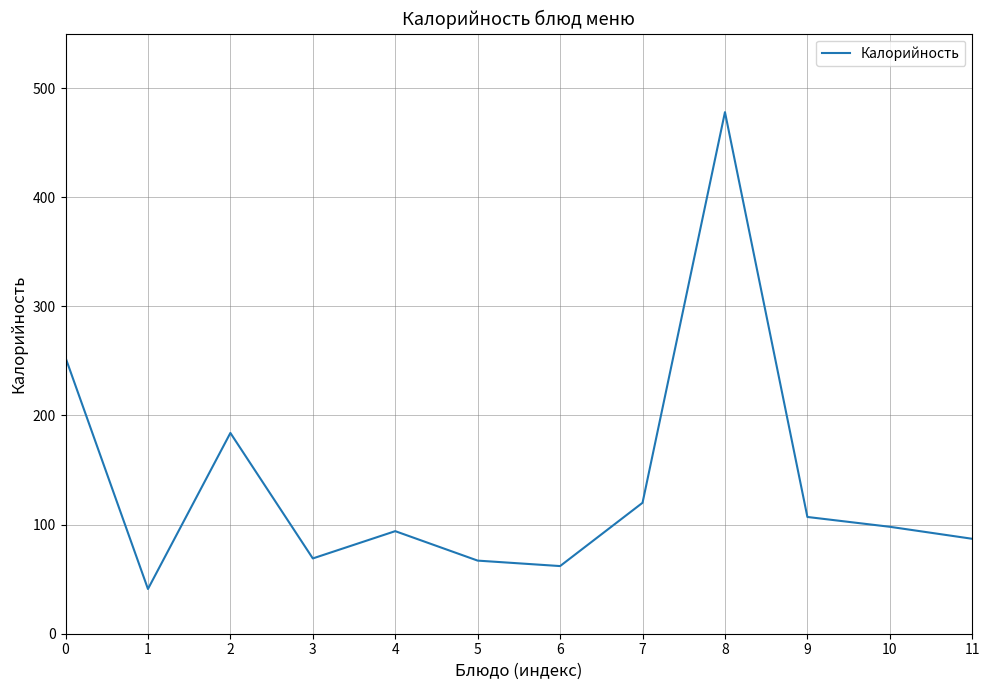

Is it true that the value at 6 is 103?

False